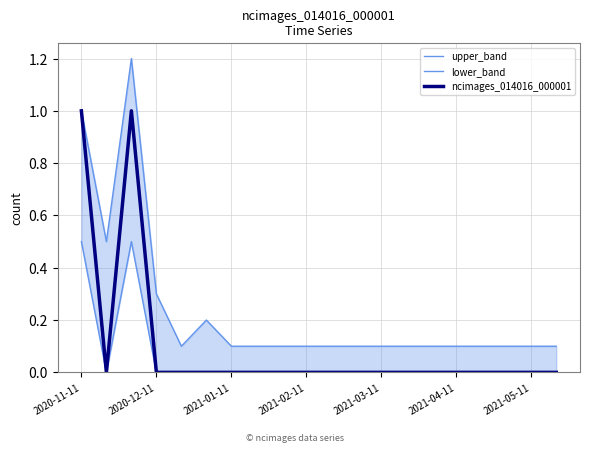

How many categories are shown in the chart?

20